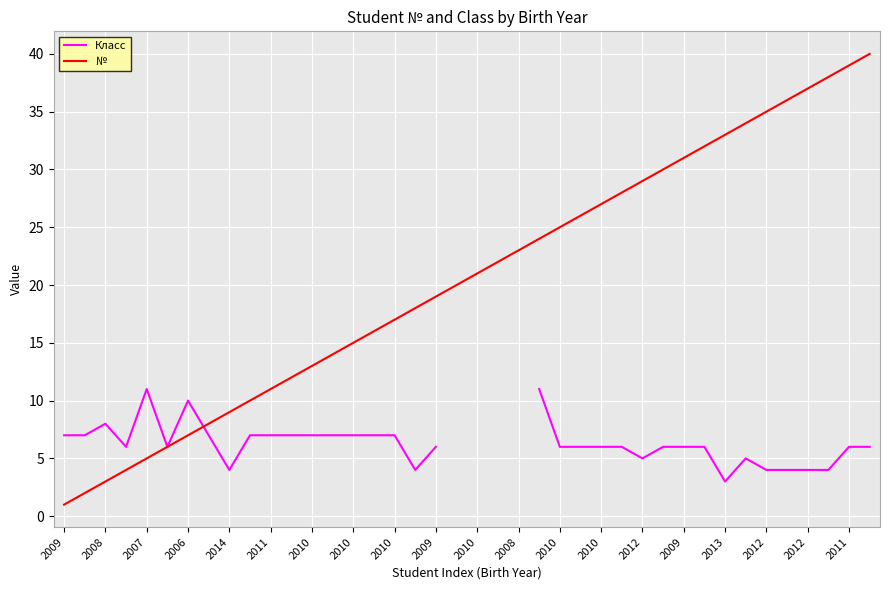

At which label is Класс closest to 7?

2009